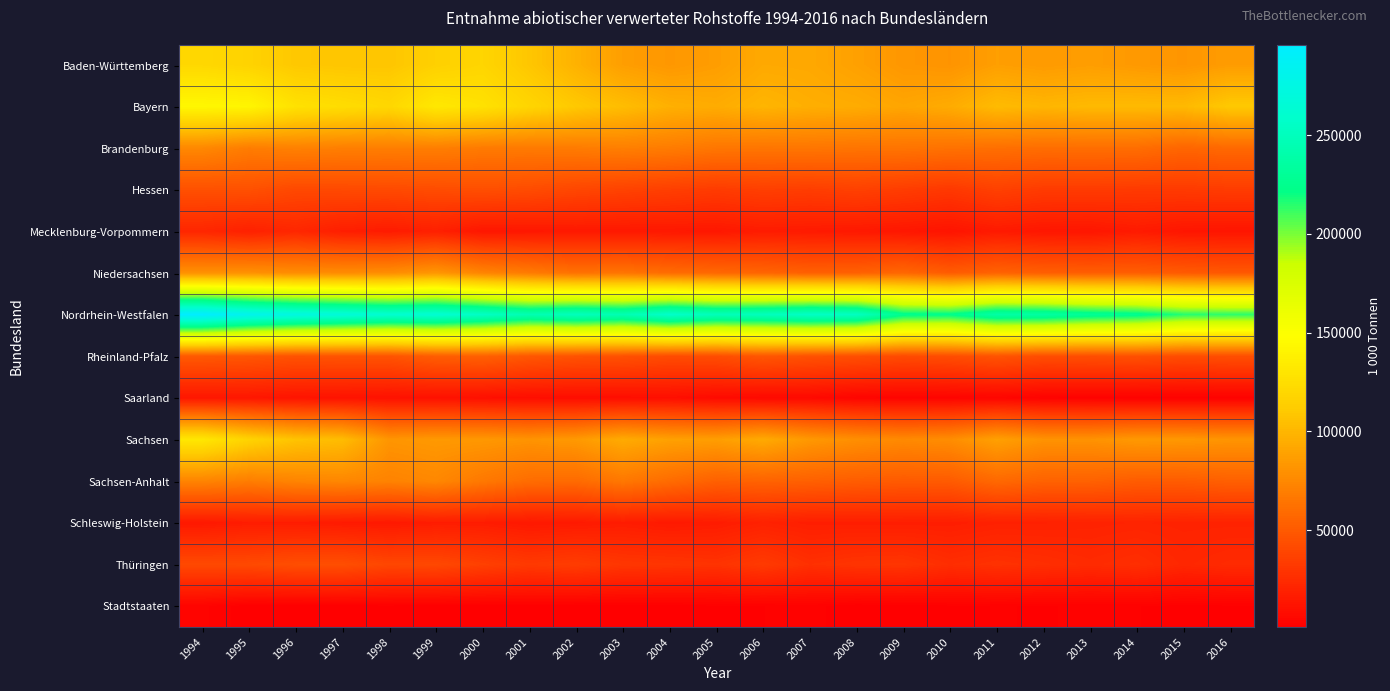

Rank the series by their maximum value, from lowest to highest.

Stadtstaaten, Saarland, Schleswig-Holstein, Mecklenburg-Vorpommern, Thüringen, Hessen, Rheinland-Pfalz, Sachsen-Anhalt, Brandenburg, Niedersachsen, Baden-Württemberg, Sachsen, Bayern, Nordrhein-Westfalen